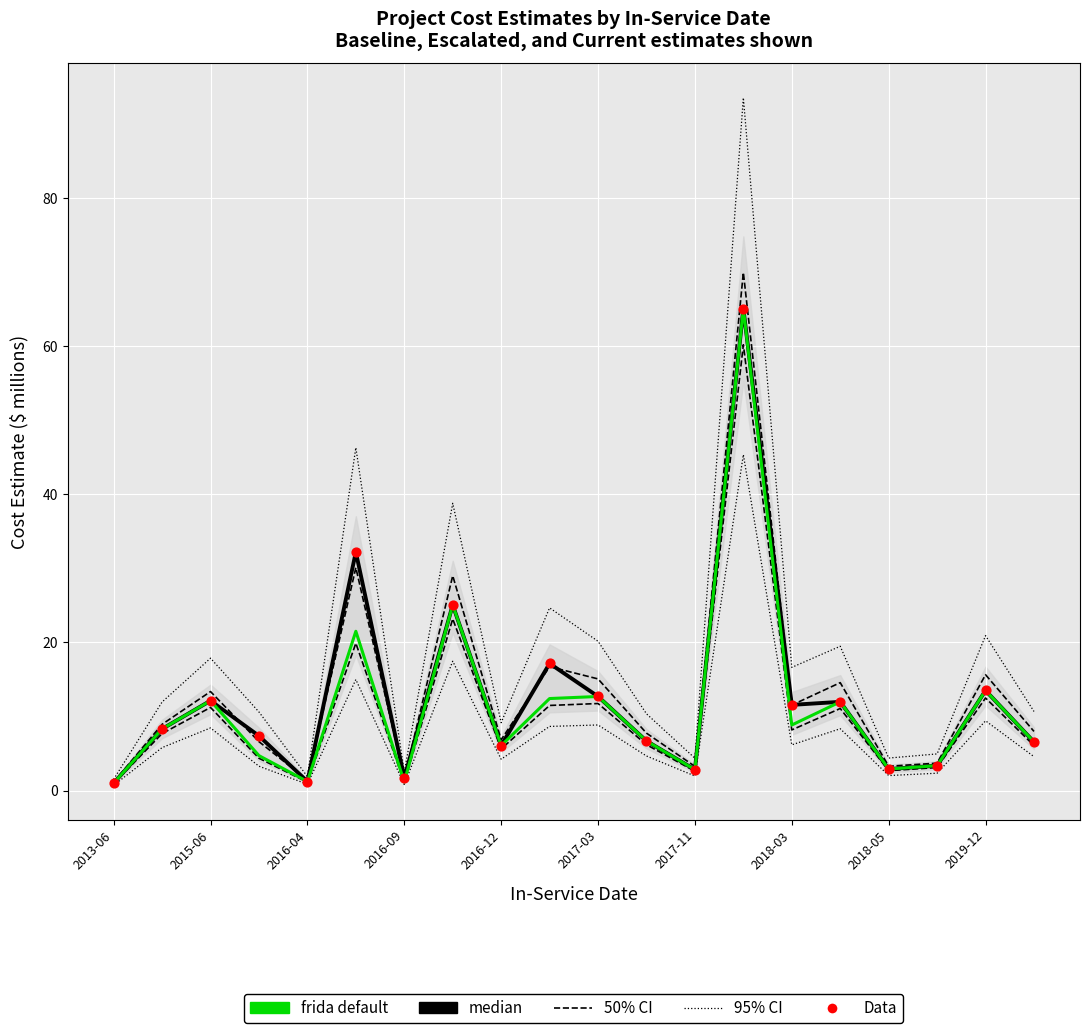

At which category is the sum across all series the highest?

13